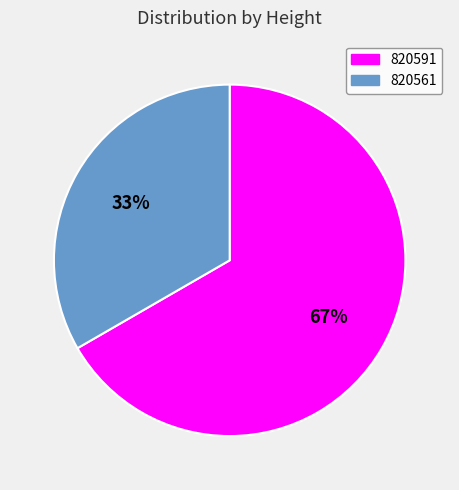

Rank the categories by value from lowest to highest.

820561, 820591